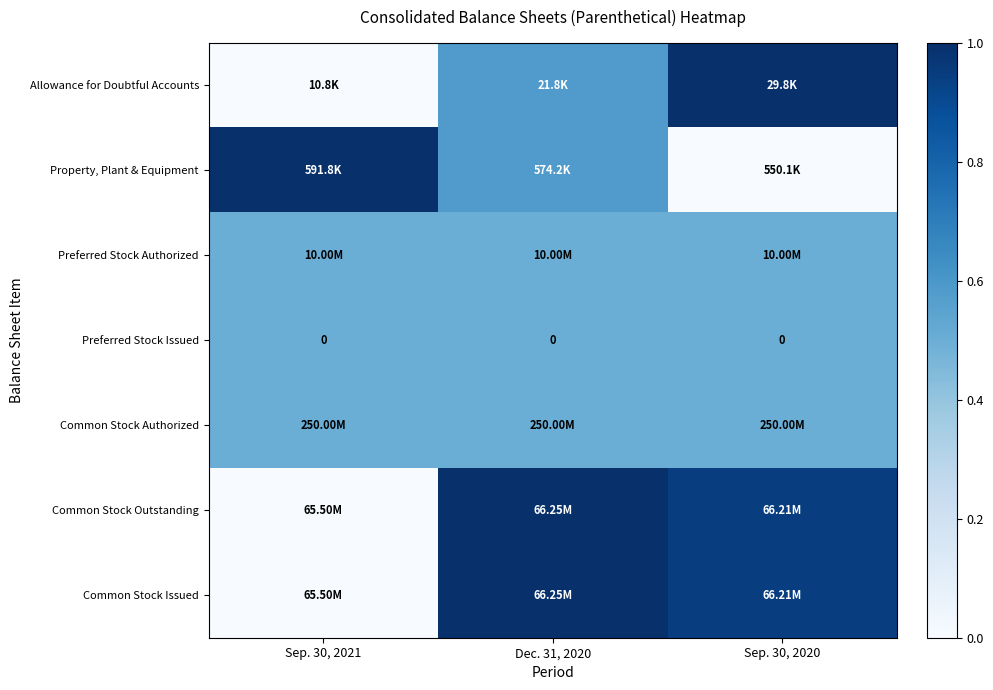

Which label corresponds to the largest value in the chart?

Sep. 30, 2020